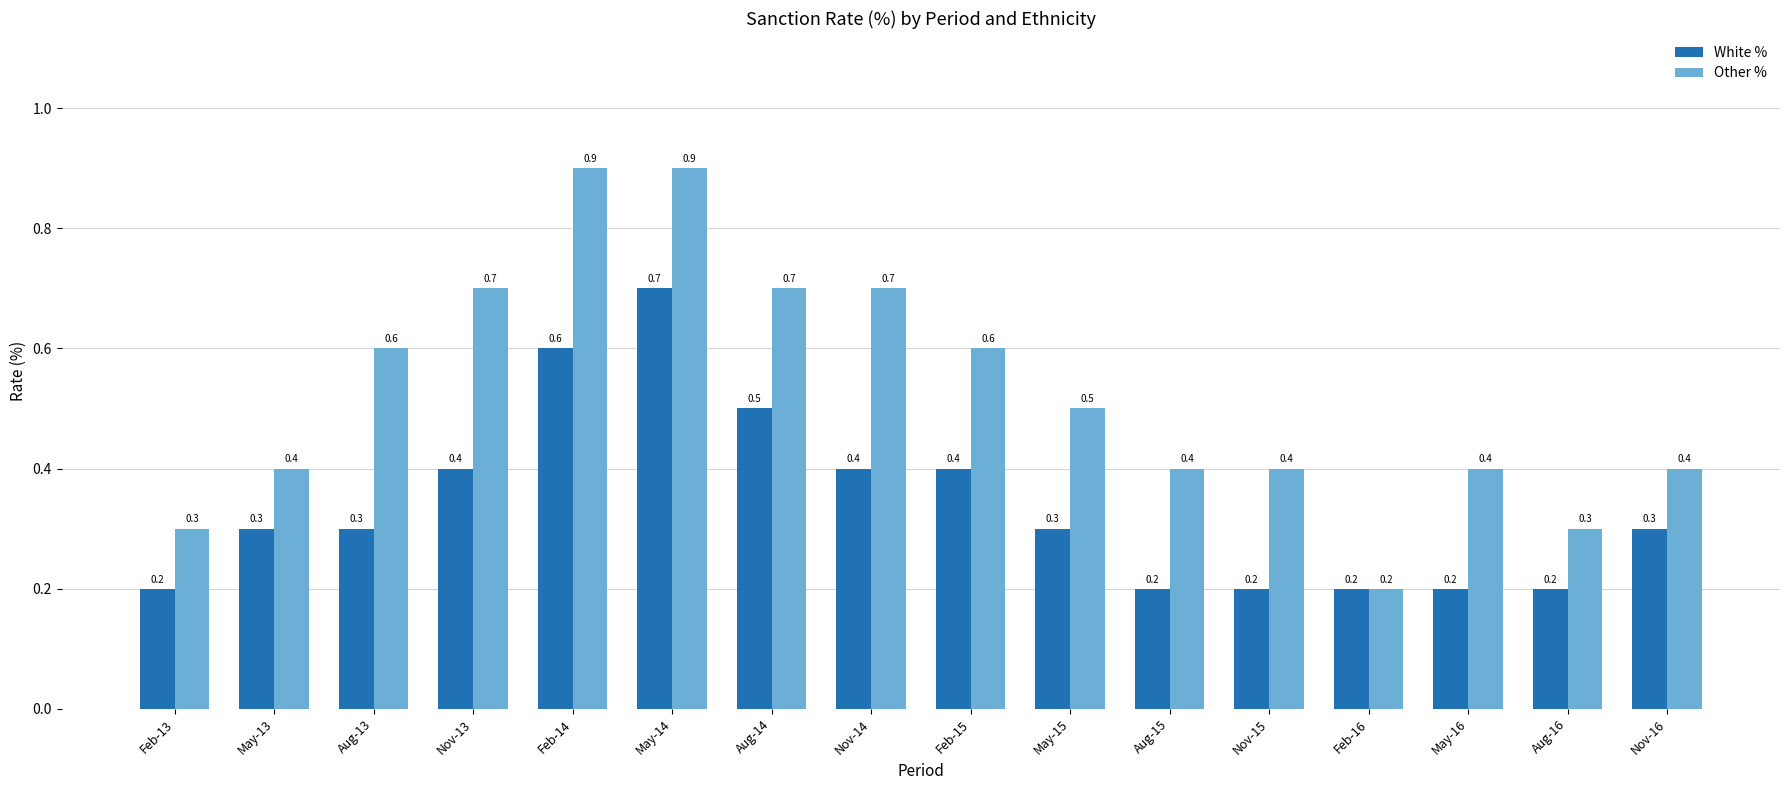

How many series are shown in this chart?

2